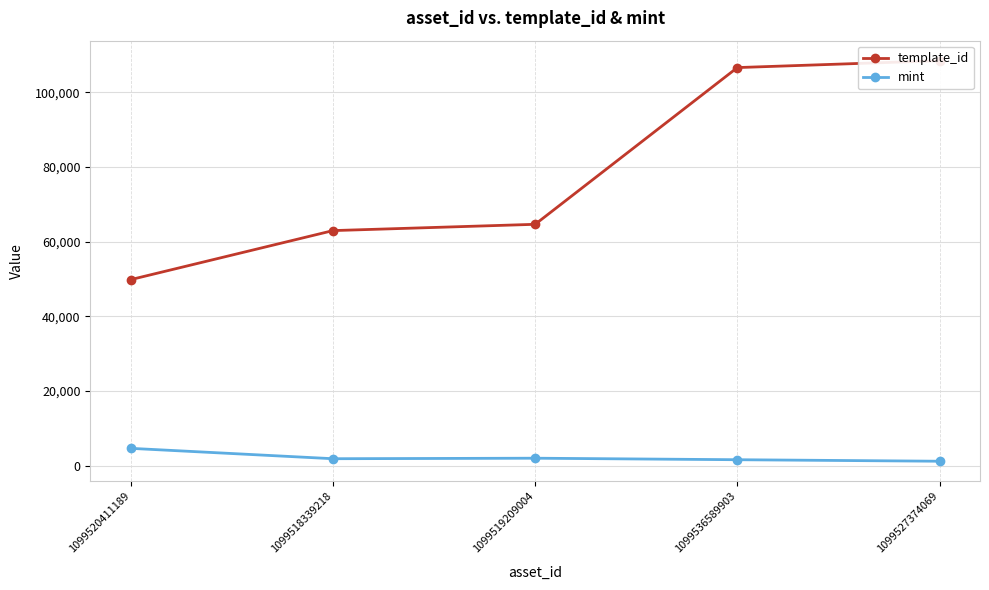

What is the difference between the highest and lowest values at 1099518339218?

61101